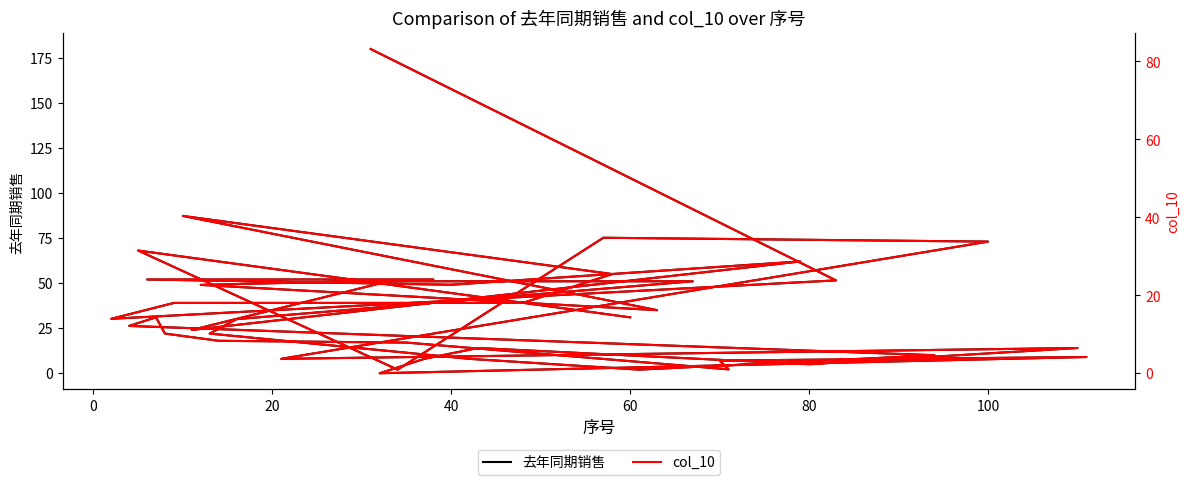

True or false: col_10 and 去年同期销售 intersect in this chart.

False